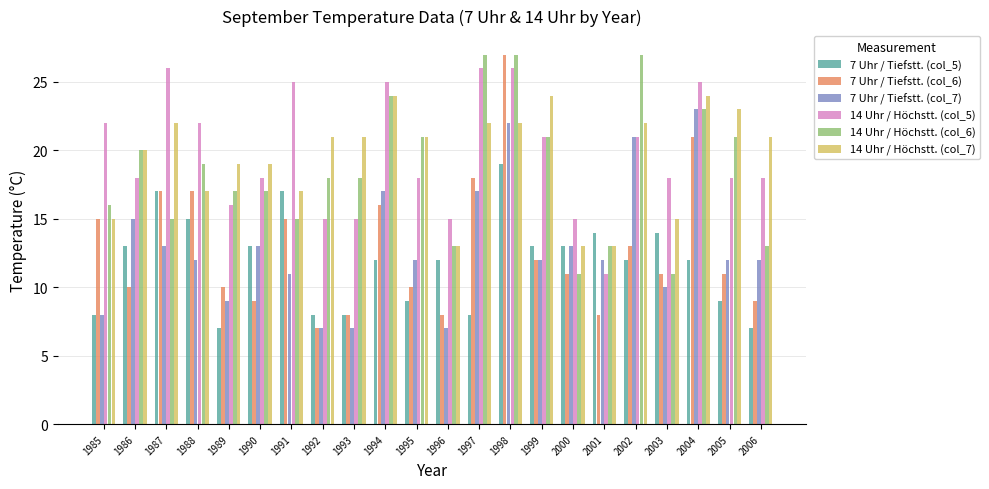

Reading left to right, extract all data points from this chart.

7 Uhr / Tiefstt. (col_5): 1985=8	1986=13	1987=17	1988=15	1989=7	1990=13	1991=17	1992=8	1993=8	1994=12	1995=9	1996=12	1997=8	1998=19	1999=13	2000=13	2001=14	2002=12	2003=14	2004=12	2005=9	2006=7
7 Uhr / Tiefstt. (col_6): 1985=15	1986=10	1987=17	1988=17	1989=10	1990=9	1991=15	1992=7	1993=8	1994=16	1995=10	1996=8	1997=18	1998=27	1999=12	2000=11	2001=8	2002=13	2003=11	2004=21	2005=11	2006=9
7 Uhr / Tiefstt. (col_7): 1985=8	1986=15	1987=13	1988=12	1989=9	1990=13	1991=11	1992=7	1993=7	1994=17	1995=12	1996=7	1997=17	1998=22	1999=12	2000=13	2001=12	2002=21	2003=10	2004=23	2005=12	2006=12
14 Uhr / Höchstt. (col_5): 1985=22	1986=18	1987=26	1988=22	1989=16	1990=18	1991=25	1992=15	1993=15	1994=25	1995=18	1996=15	1997=26	1998=26	1999=21	2000=15	2001=11	2002=21	2003=18	2004=25	2005=18	2006=18
14 Uhr / Höchstt. (col_6): 1985=16	1986=20	1987=15	1988=19	1989=17	1990=17	1991=15	1992=18	1993=18	1994=24	1995=21	1996=13	1997=27	1998=27	1999=21	2000=11	2001=13	2002=27	2003=11	2004=23	2005=21	2006=13
14 Uhr / Höchstt. (col_7): 1985=15	1986=20	1987=22	1988=17	1989=19	1990=19	1991=17	1992=21	1993=21	1994=24	1995=21	1996=13	1997=22	1998=22	1999=24	2000=13	2001=13	2002=22	2003=15	2004=24	2005=23	2006=21